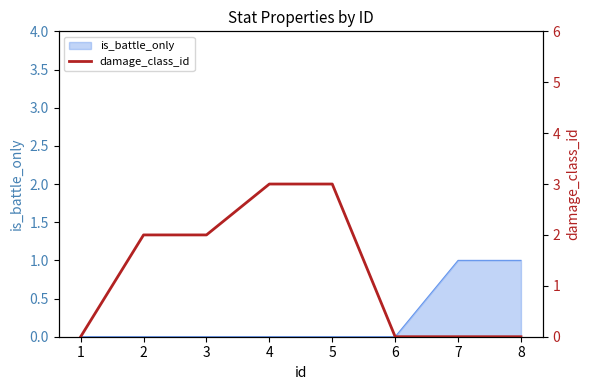

How many data points are above 2?

2